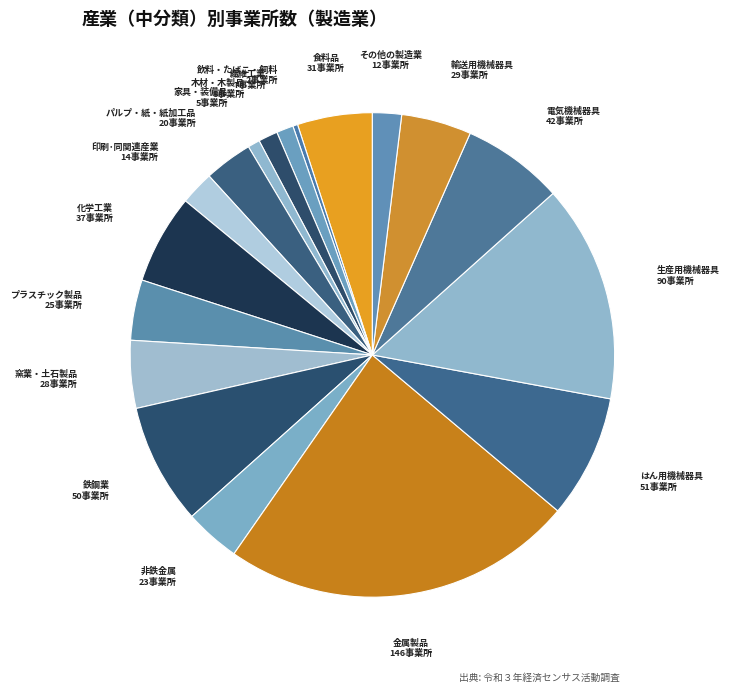

Count the number of slices in the pie.

18